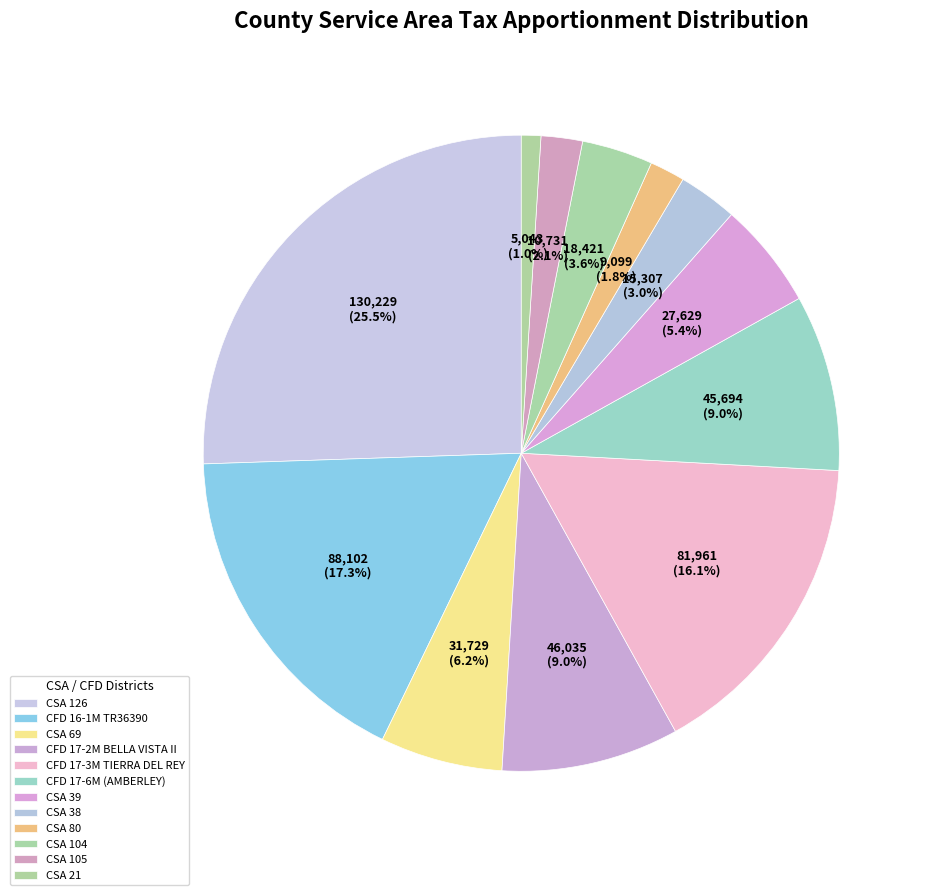

The CFD 17-3M TIERRA DEL REY slice represents 3% of the pie. True or false?

False